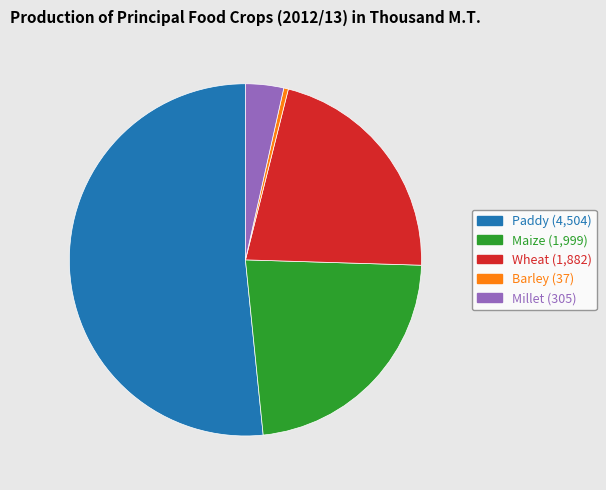

Do Barley (37) and Millet (305) together represent more than half of the pie?

No